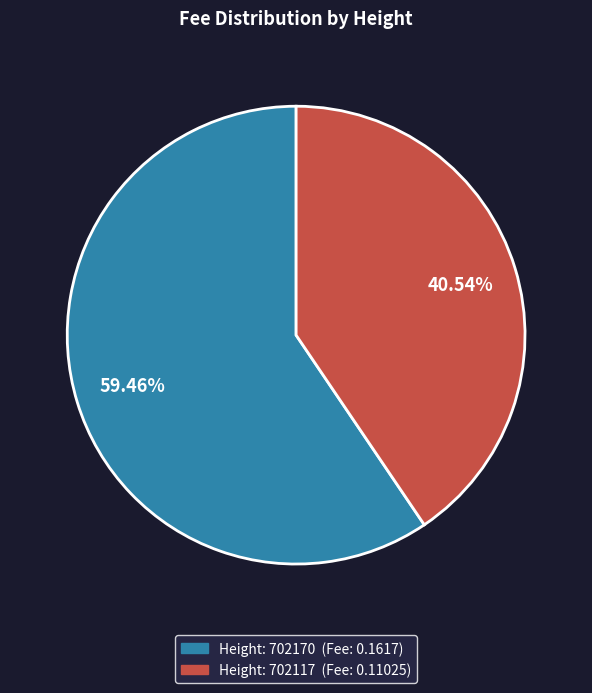

Is there any slice that represents more than half of the pie?

Yes